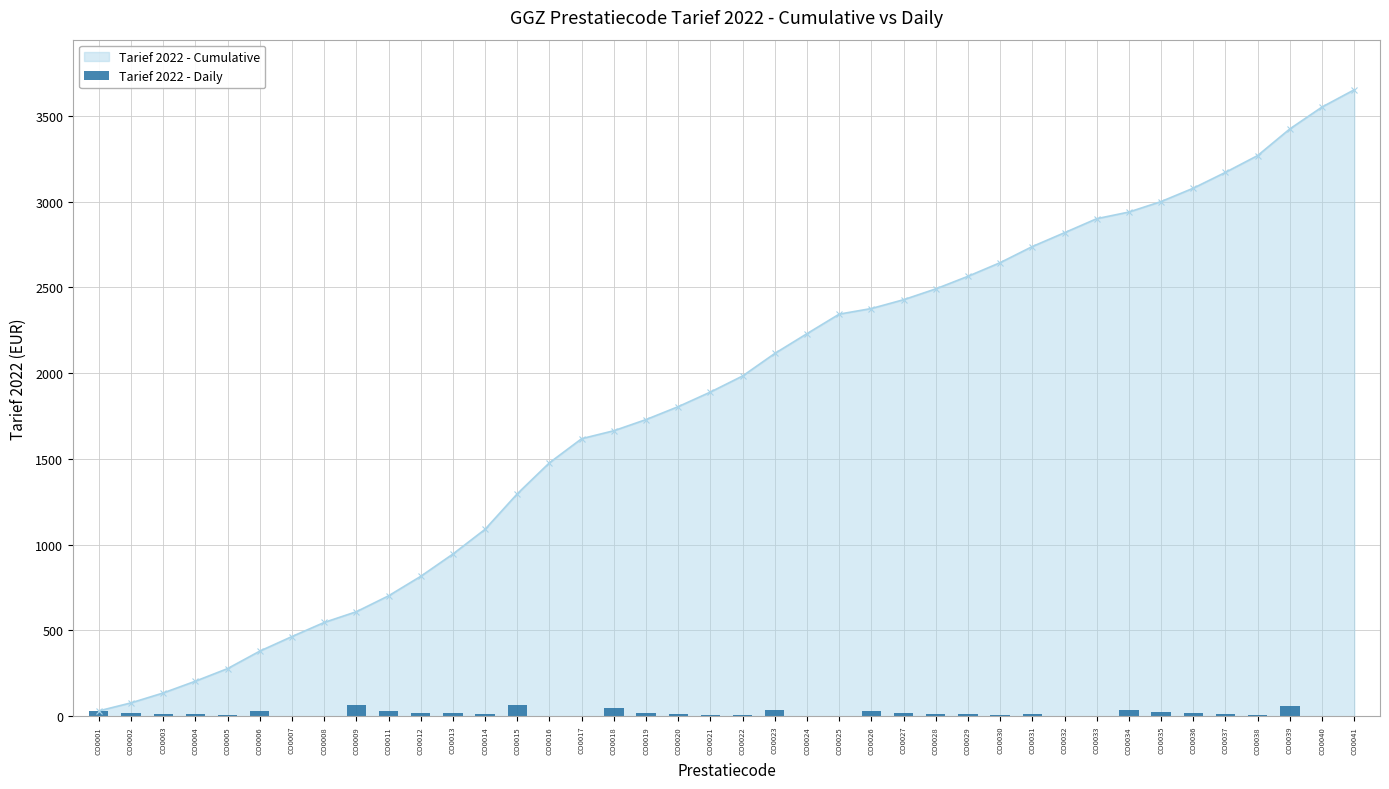

Reading left to right, transcribe all the data shown in this chart.

30.9	15.8	11.0	10.9	4.8	28.4	0.0	0.0	62.6	30.0	21.0	16.4	14.4	62.5	0.0	0.0	46.4	18.7	10.3	9.8	8.6	37.8	0.0	0.0	32.7	18.7	11.8	10.2	6.2	14.4	0.0	0.9	38.8	22.4	16.9	14.4	5.5	57.5	0.0	0.0